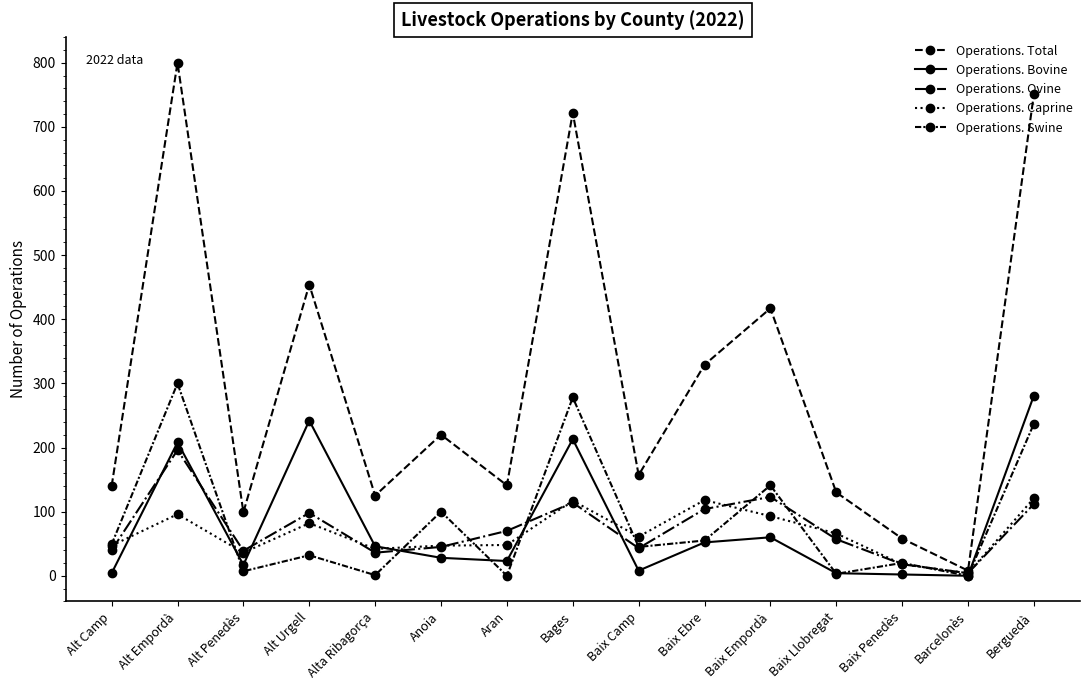

True or false: Operations. Total has a value of 8 at Barcelonès.

True